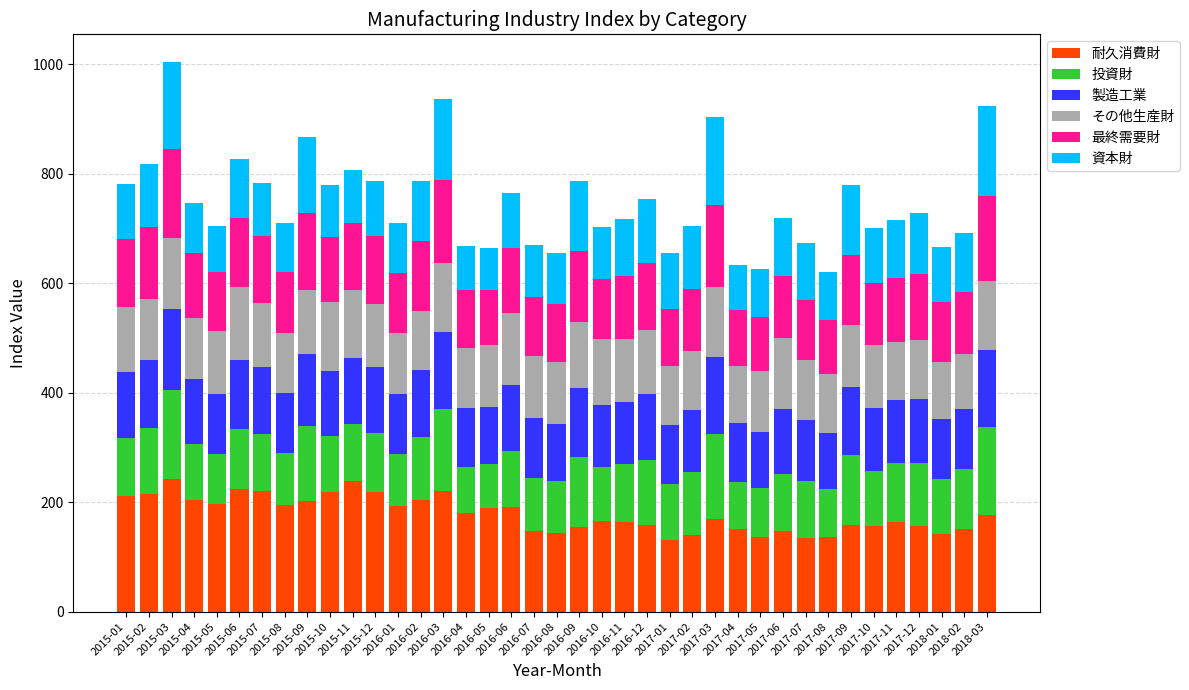

What is the lowest value of the 耐久消費財 series?

131.5